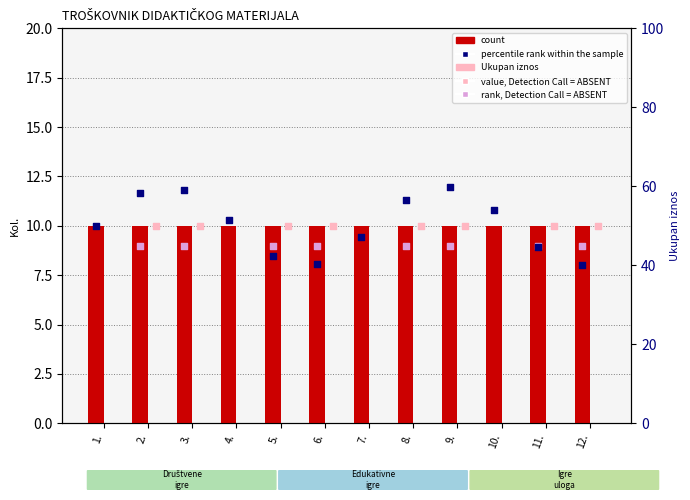

Which series has the largest total across all categories?

percentile rank within the sample